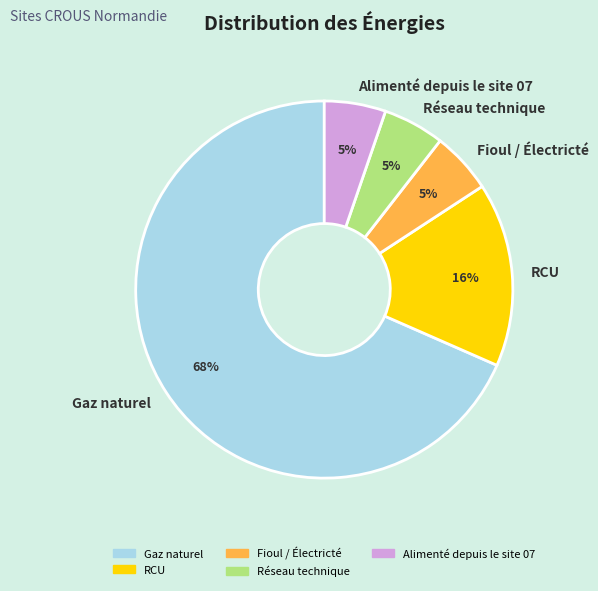

How many slices are in this pie chart?

5